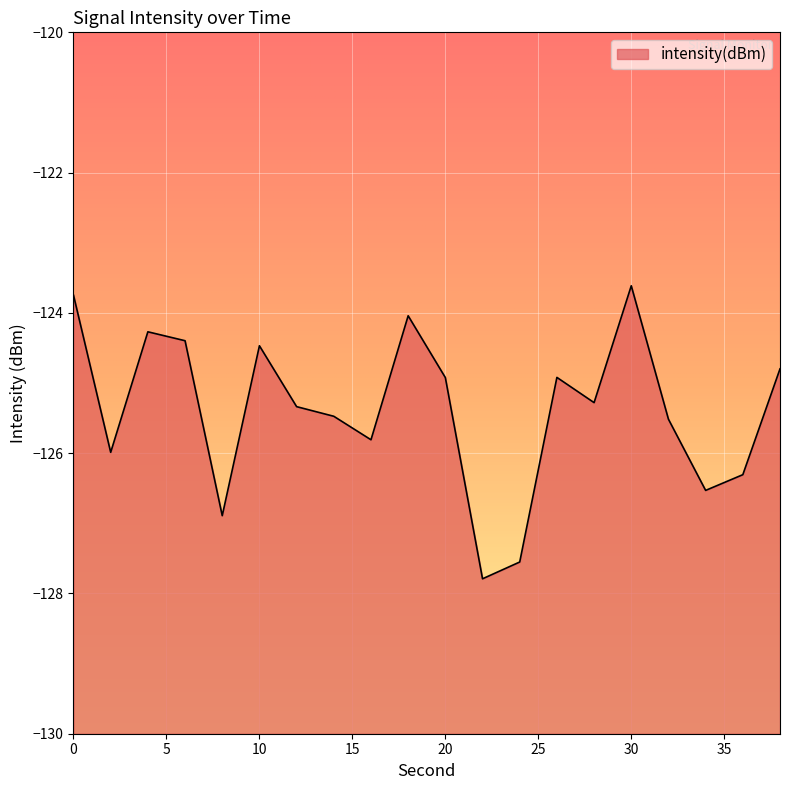

What is the value of the 9th point from the left?

-125.8